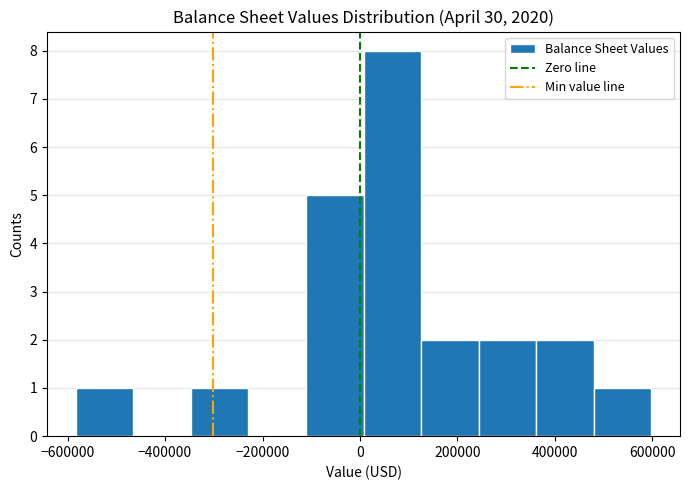

Over which range of the x-axis is the bar tallest?

0 to 120000